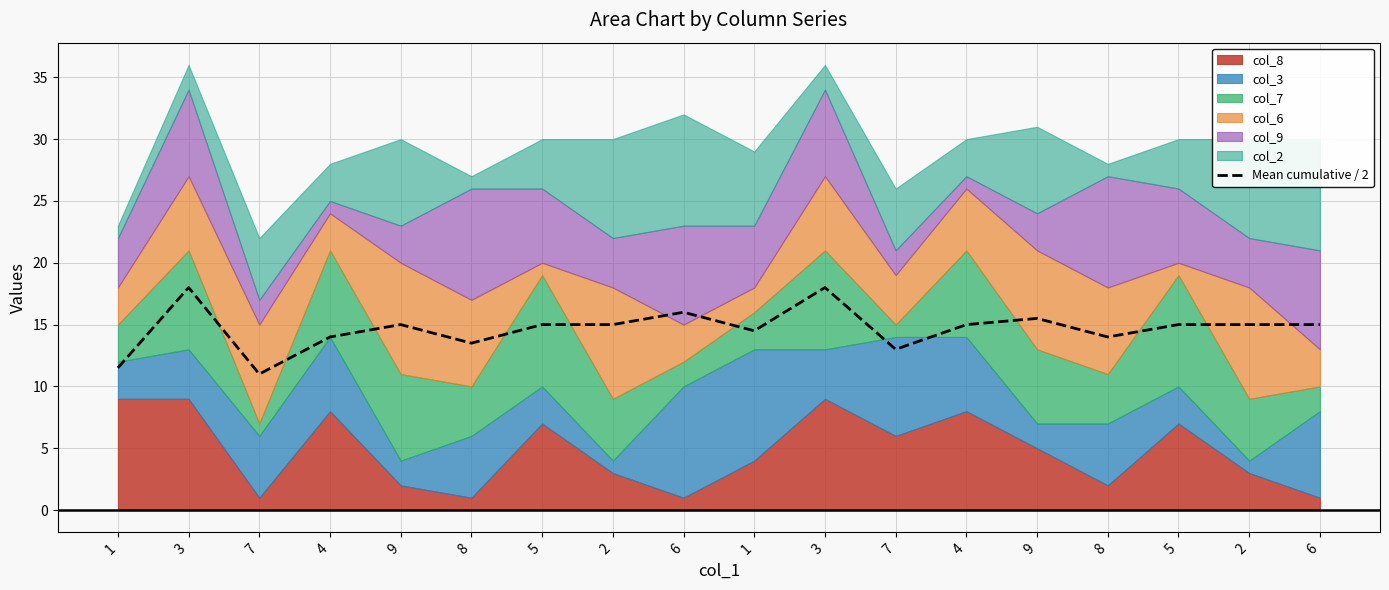

What is the difference between the second highest and minimum values?

7.0